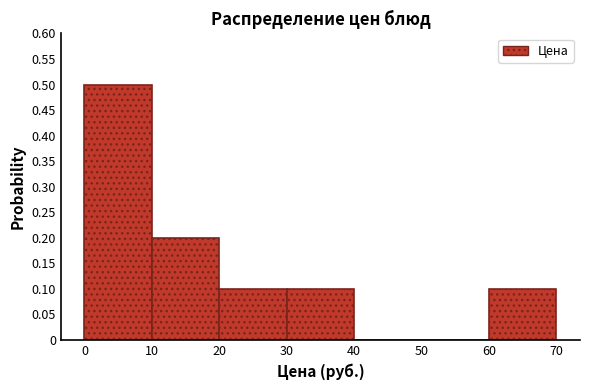

Over which range of the x-axis is the bar tallest?

0 to 10